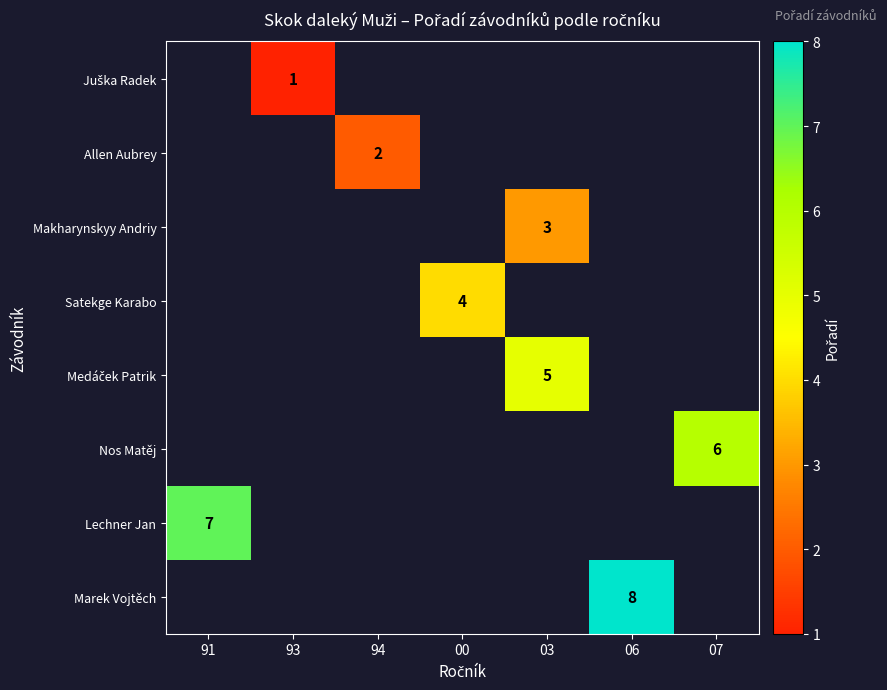

The value of Marek Vojtěch at 06 is 8. True or false?

True